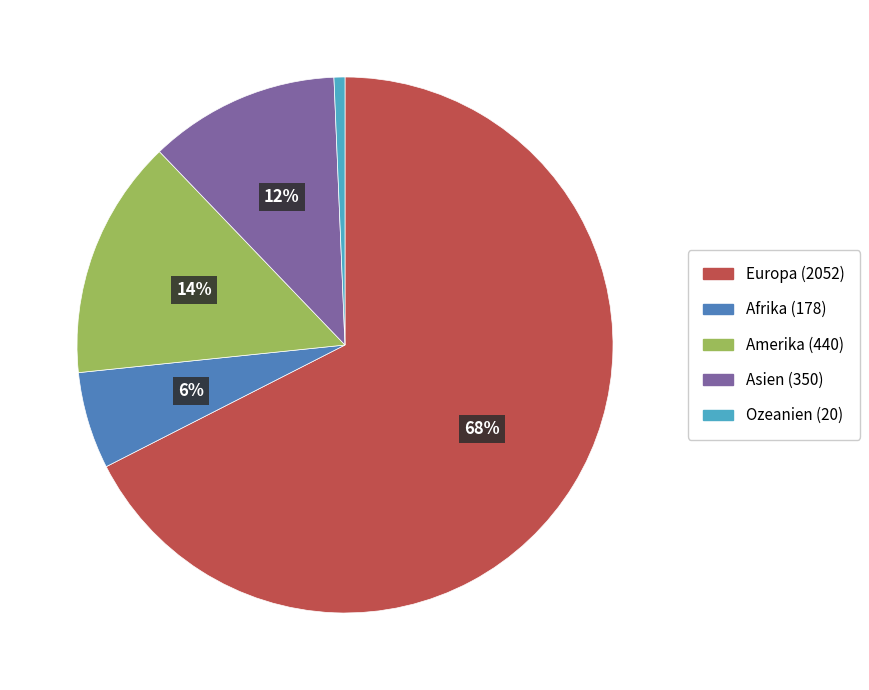

How many slices are in this pie chart?

5